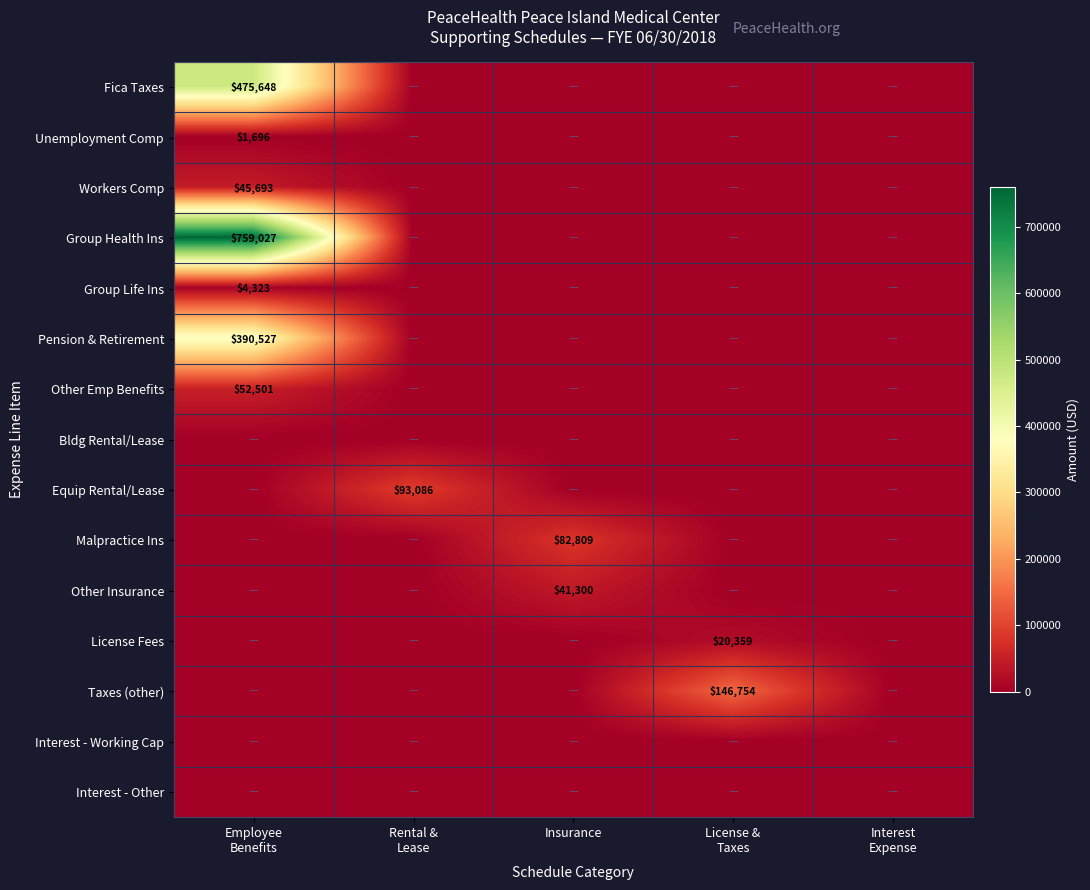

Which has a higher value, Insurance or Employee
Benefits?

Employee
Benefits